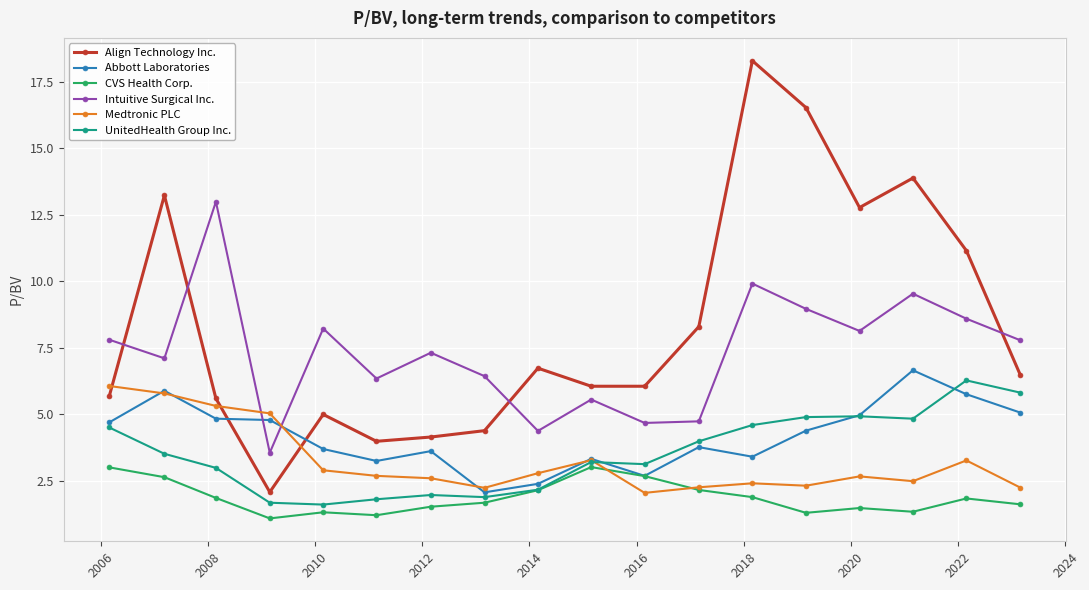

True or false: Abbott Laboratories has more than 0 interior local peaks.

True